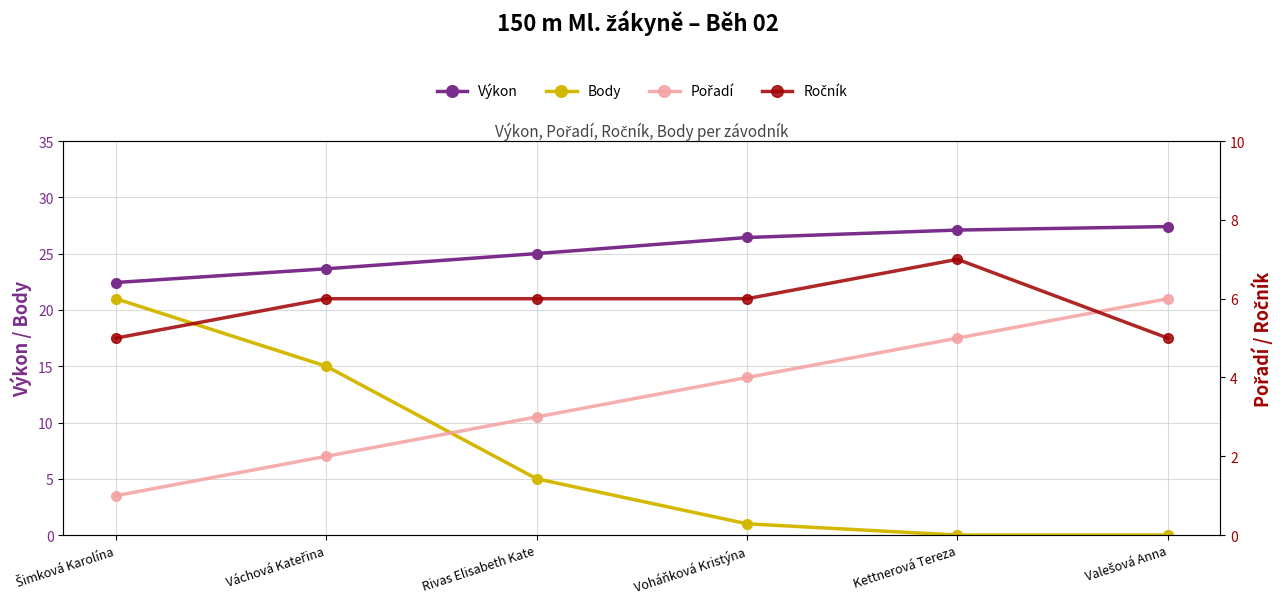

What is the value of the Pořadí point at the 4th from the left?

4.0